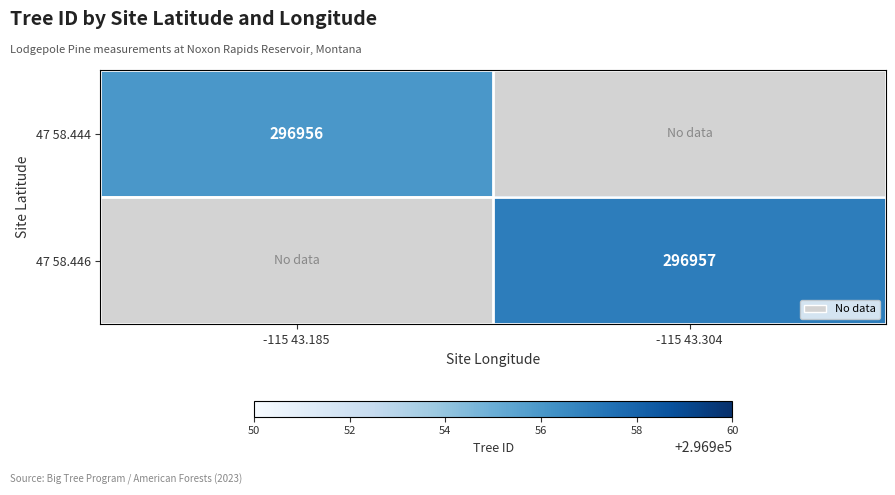

How many series are shown in this chart?

2